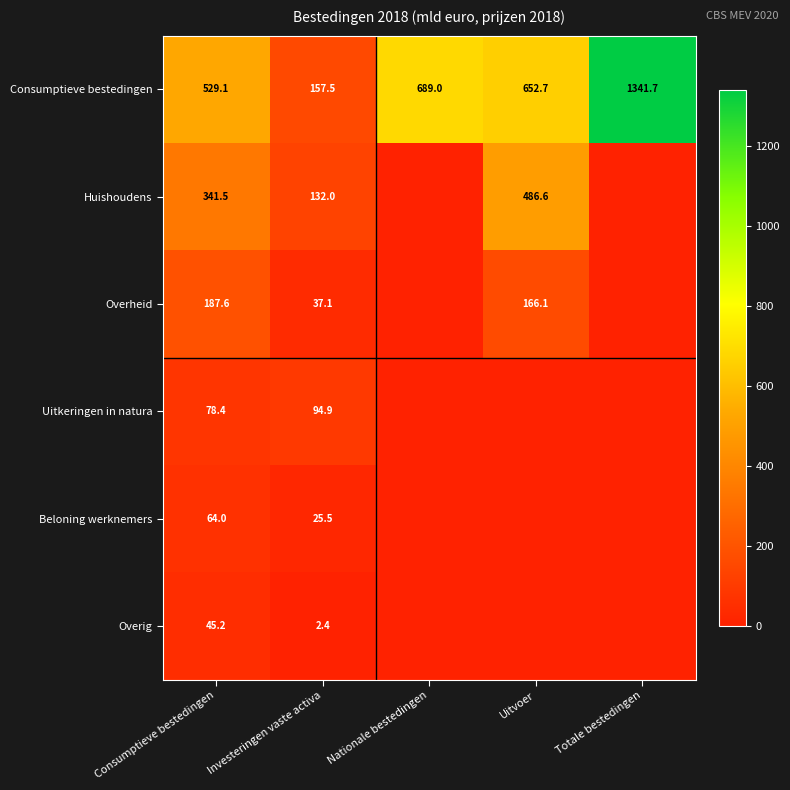

What is the minimum value for Consumptieve bestedingen?

157.5